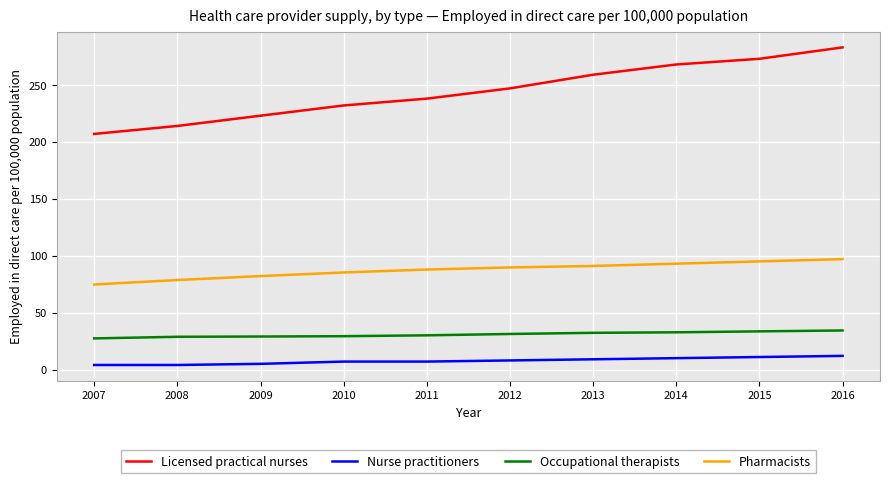

What is the approximate value of Occupational therapists at 2015?

33.5